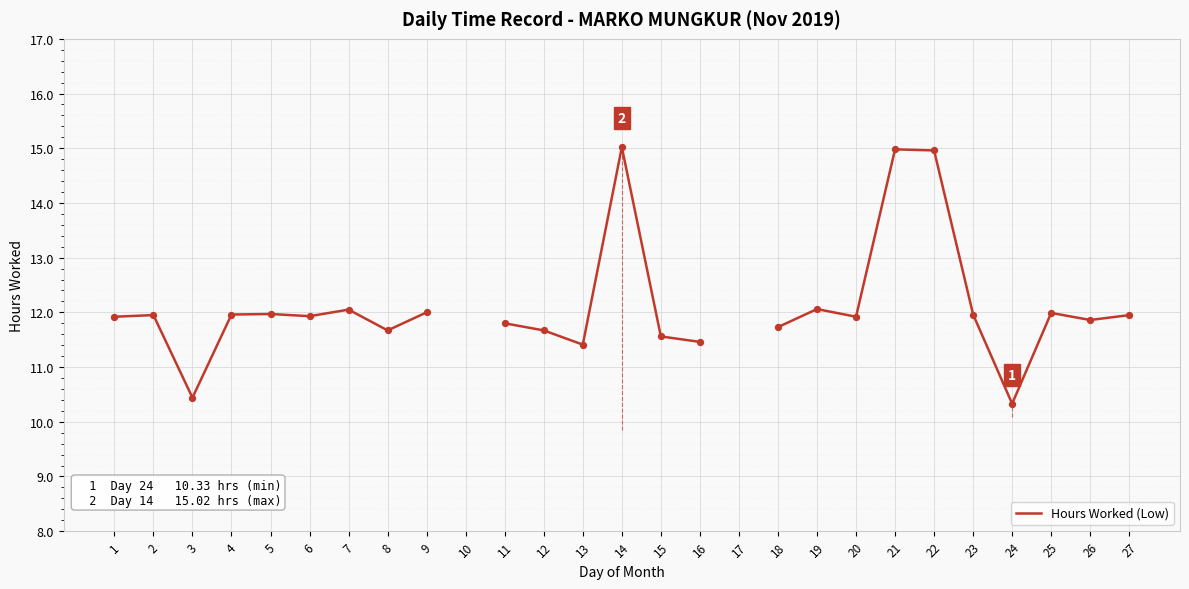

Which has a higher value, 10 or 8?

8